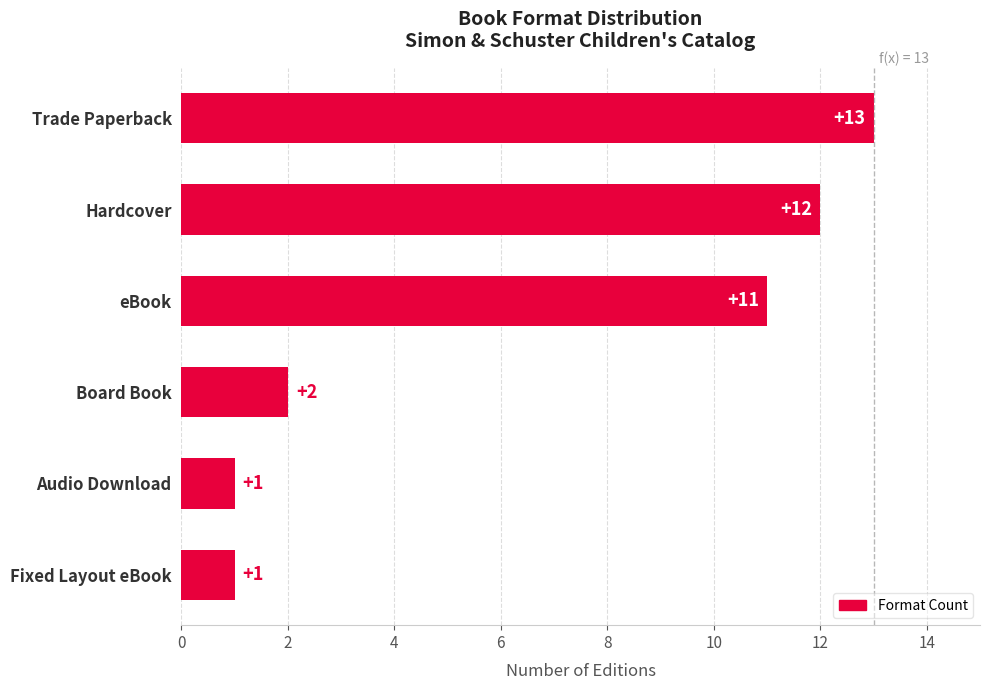

What is the change in value from Hardcover to Audio Download?

-11